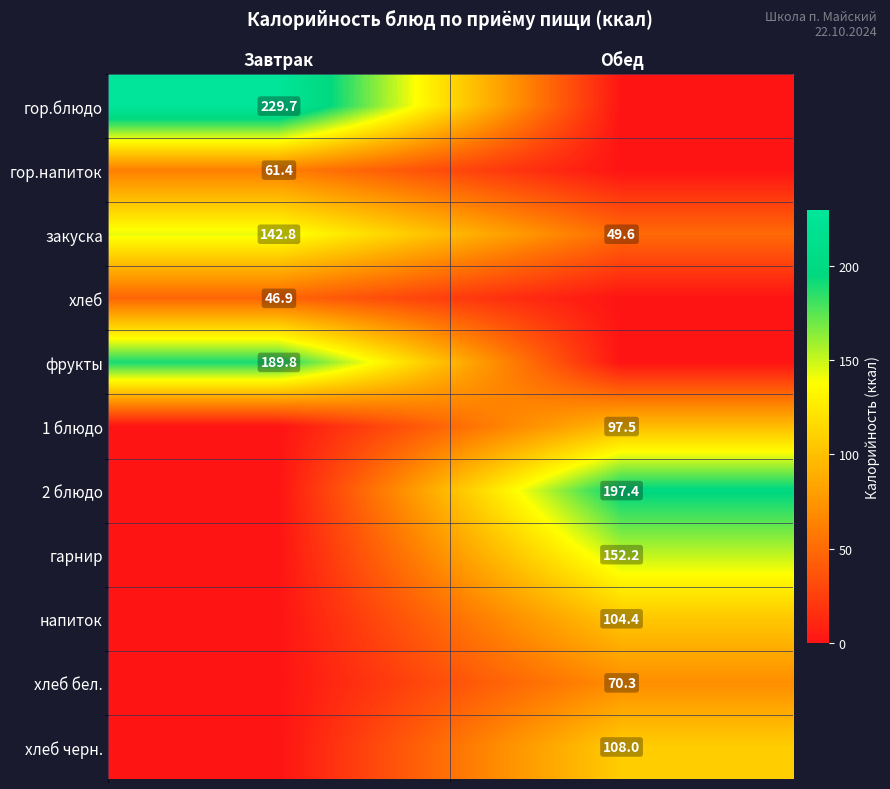

What is the difference between the highest and lowest values at Обед?

197.4